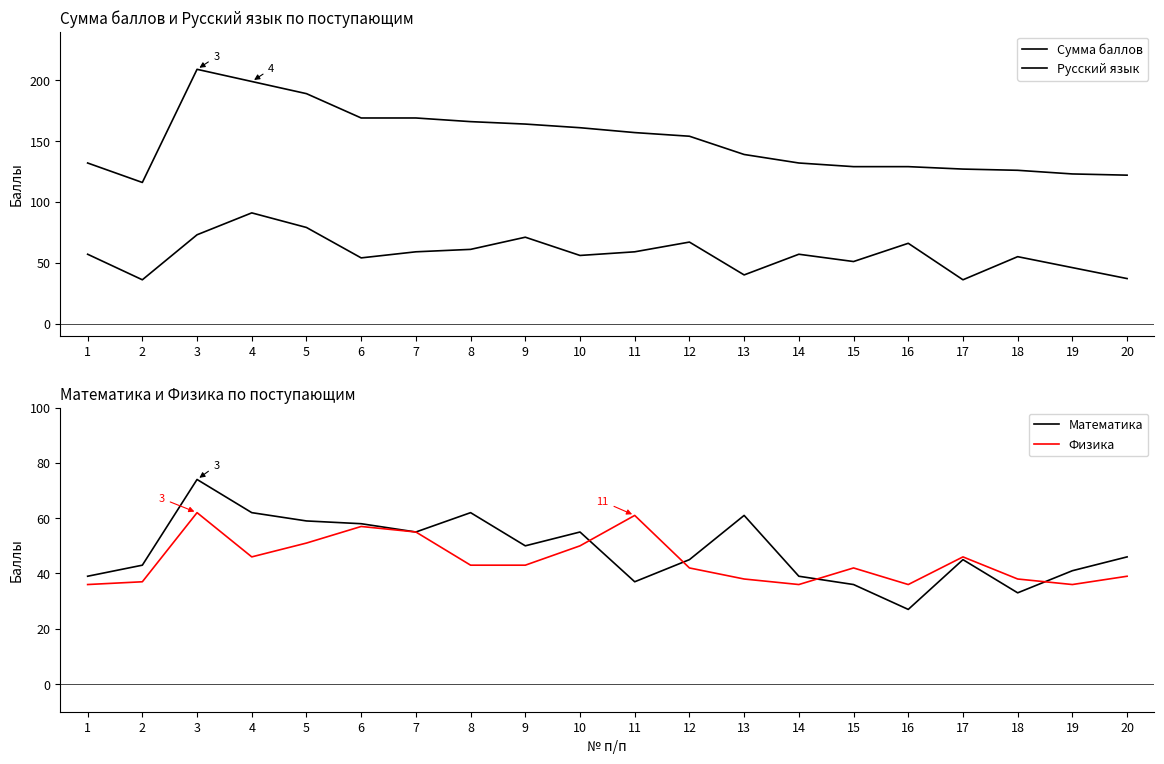

The Русский язык series shows 51 at 15. True or false?

True